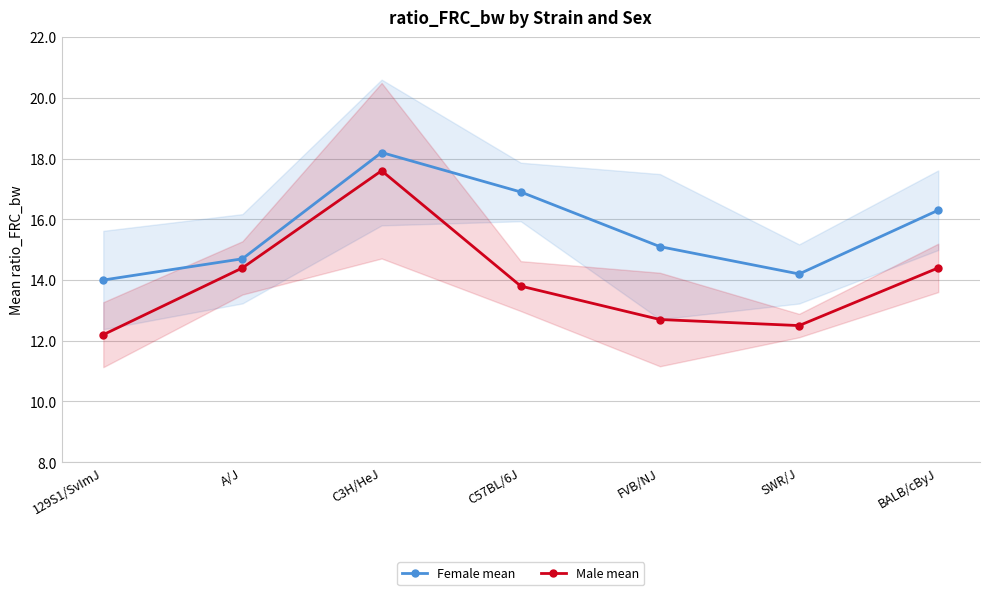

Which series has the largest range (max minus min)?

Male mean